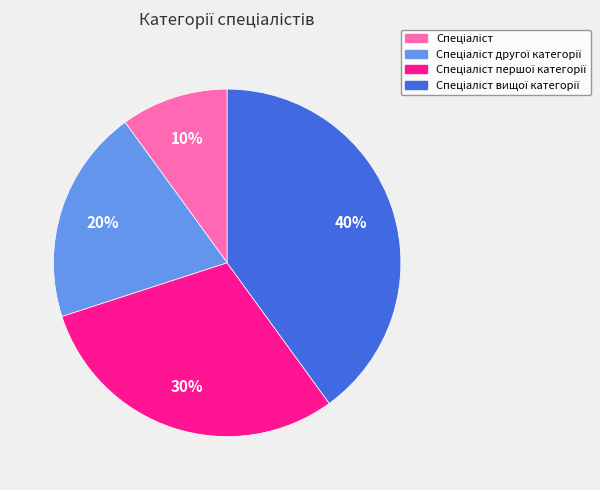

Does any single category account for the majority?

No